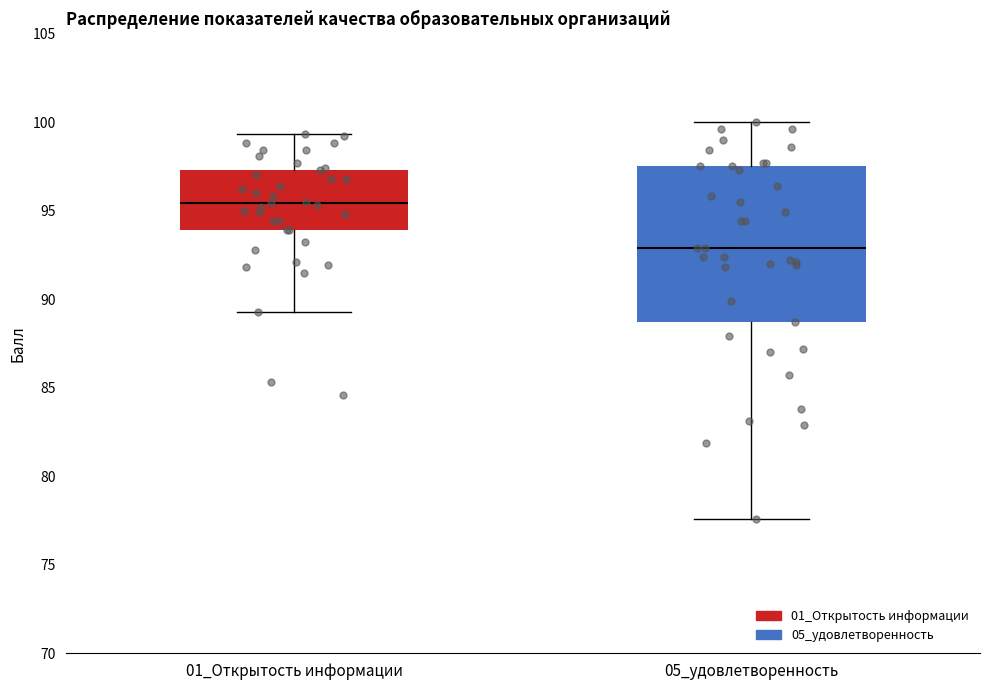

Reading left to right, read every box against the y-axis: the position of its median line, the range the box covers, and the ends of its whiskers. The values are not printed on the chart, so give them approximately, as read against the axis.

01_Открытость информации: median 95.5, box 94.0 to 97.5, whiskers 89.5 to 99.5
05_удовлетворенность: median 93.0, box 88.5 to 97.5, whiskers 77.5 to 100.0